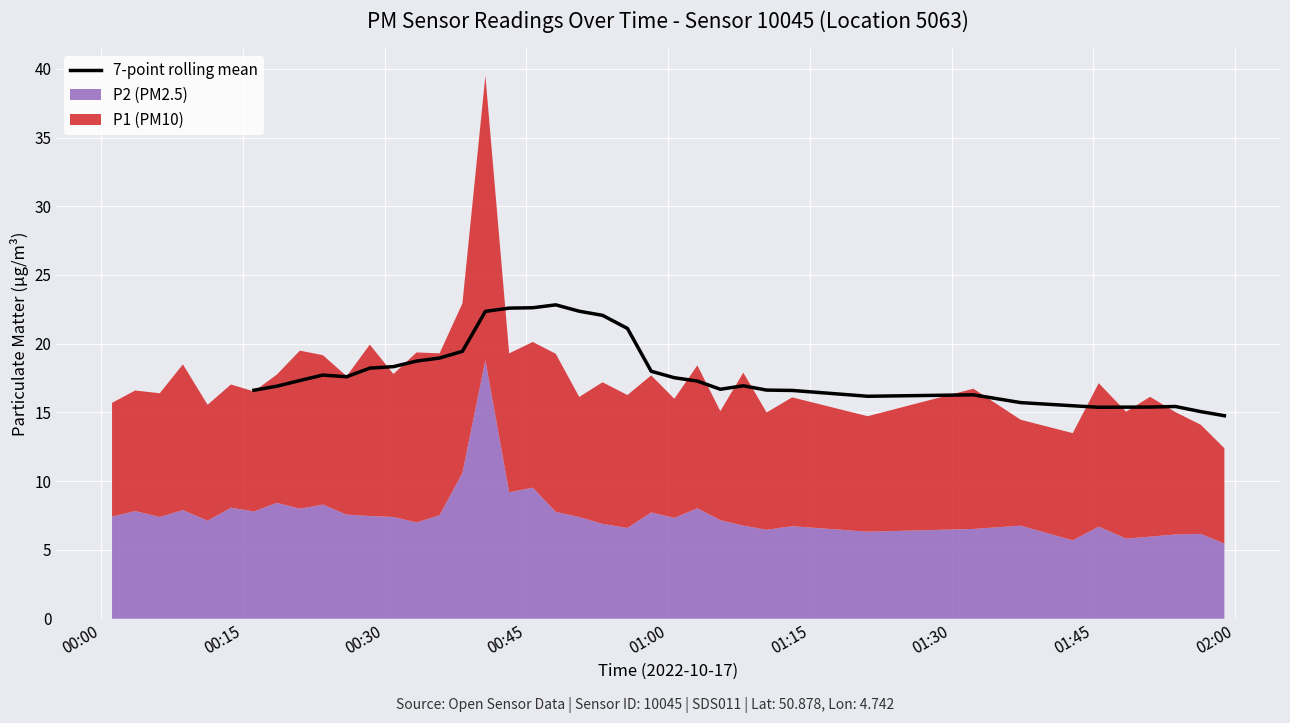

How many interior local valleys (lower than both neighbors) does the data have?

4